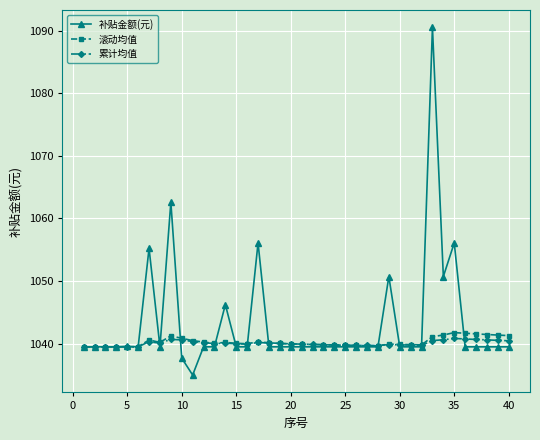

What is the average value of the 滚动均值 series?

1040.3